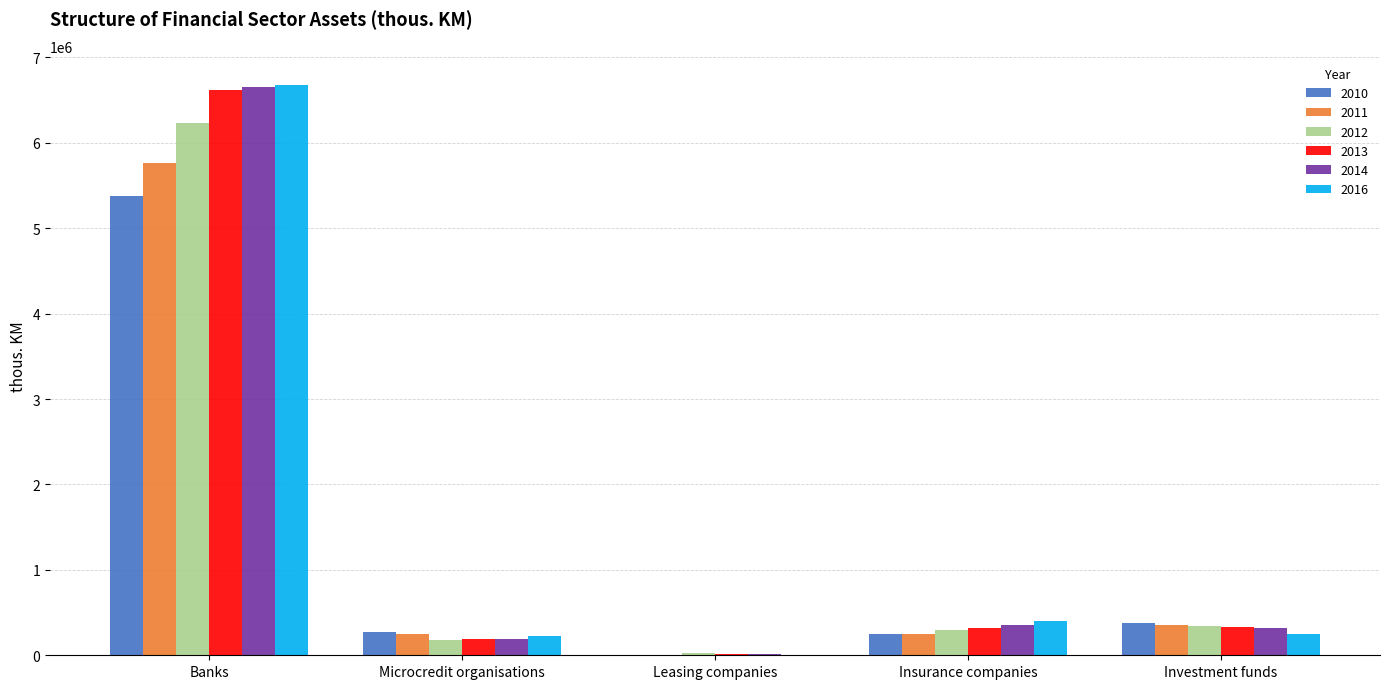

What value does the 2010 series have at Leasing companies?

2853